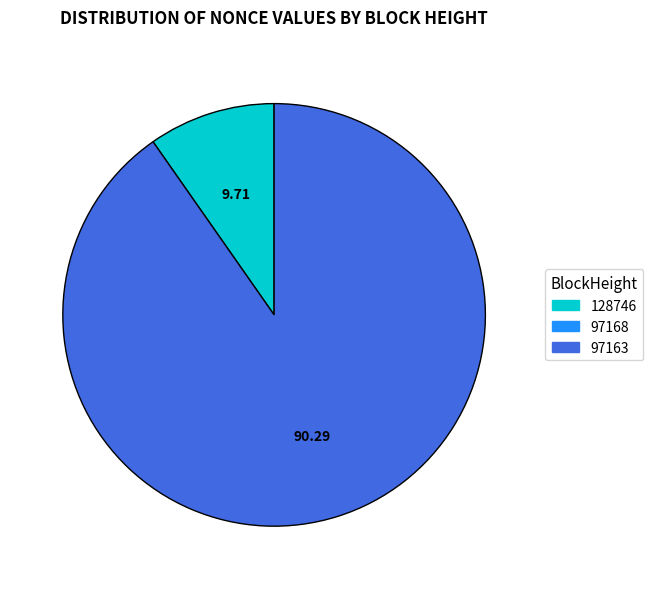

Is there any slice that represents more than half of the pie?

Yes